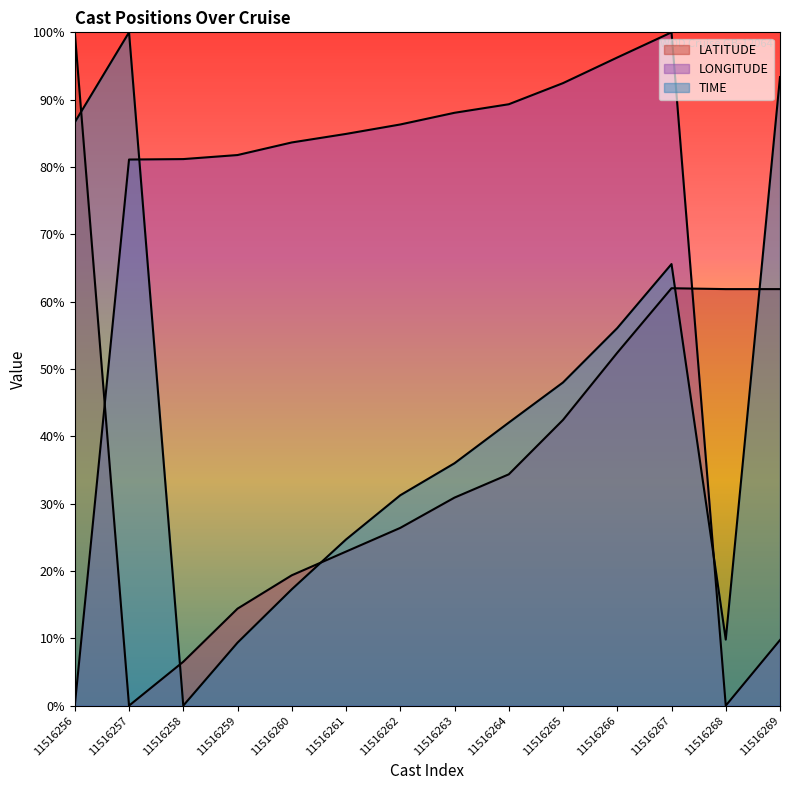

How many lines are shown in the chart?

3